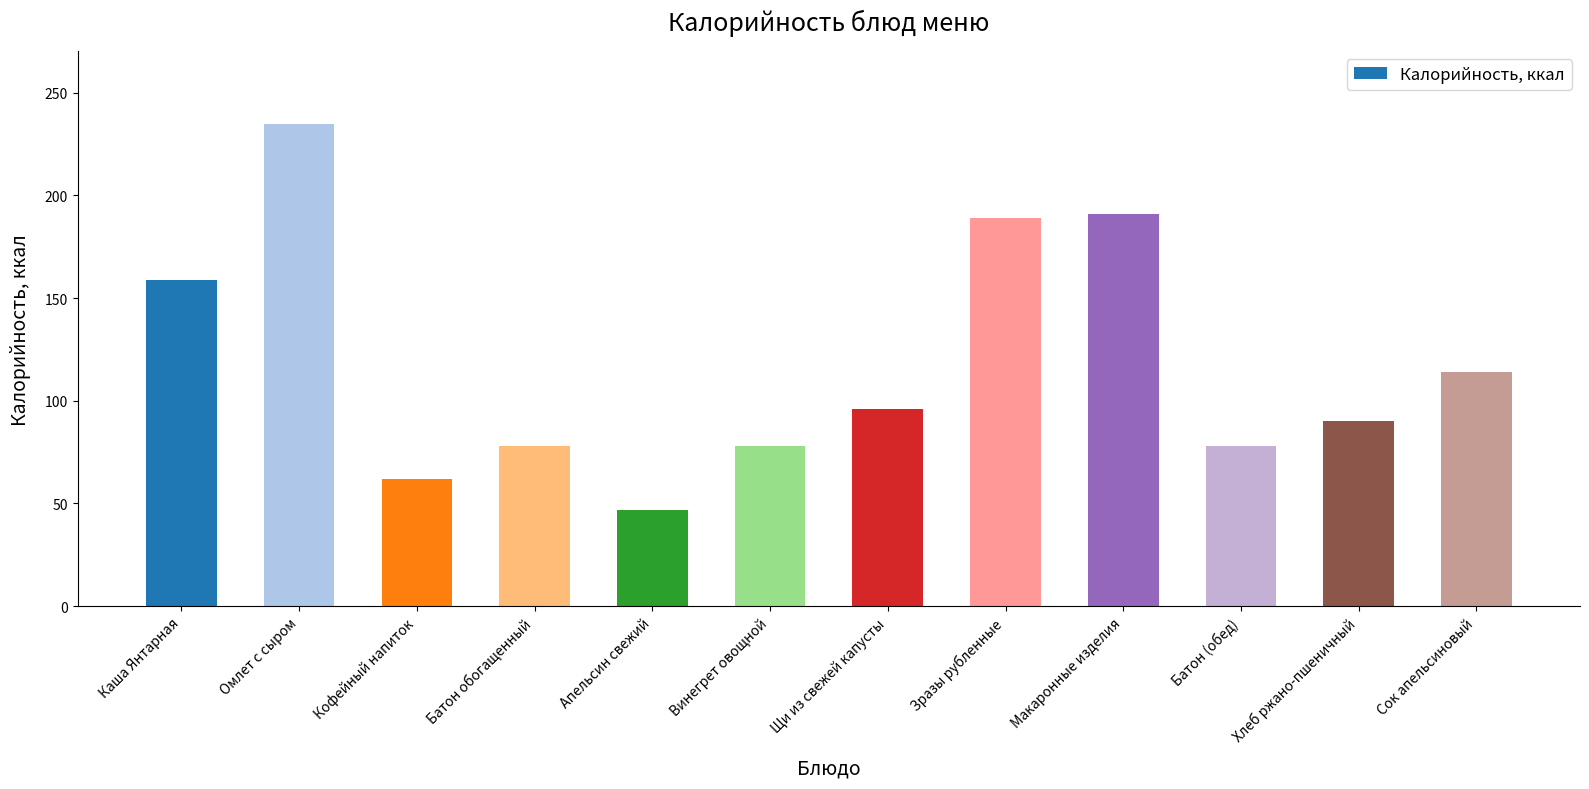

Approximately how many times larger is the value at Щи из свежей капусты compared to Батон (обед)?

1.2